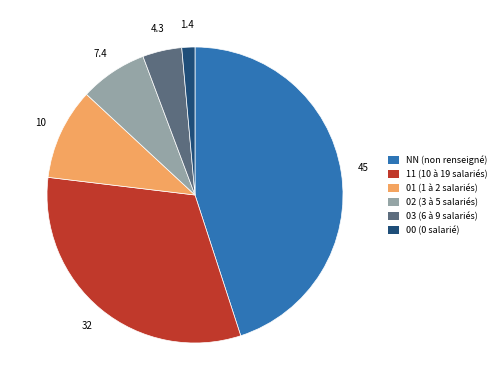

Is it true that 11 is 40% of the pie?

False